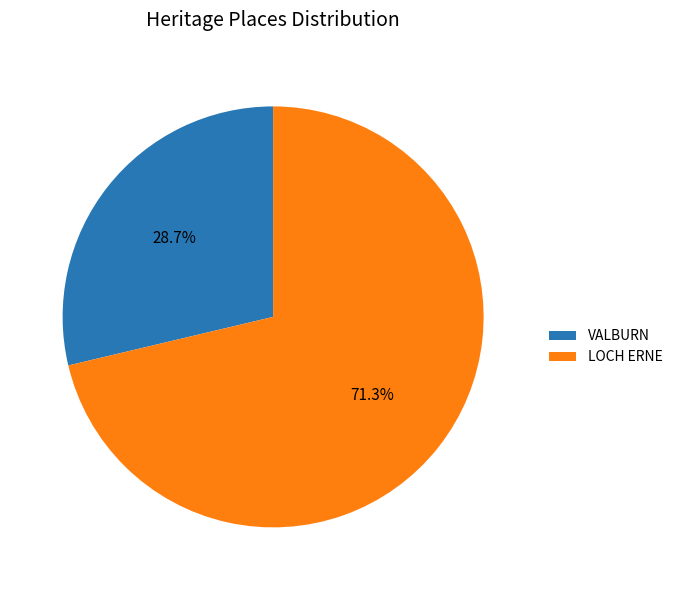

How many segments does this pie chart have?

2